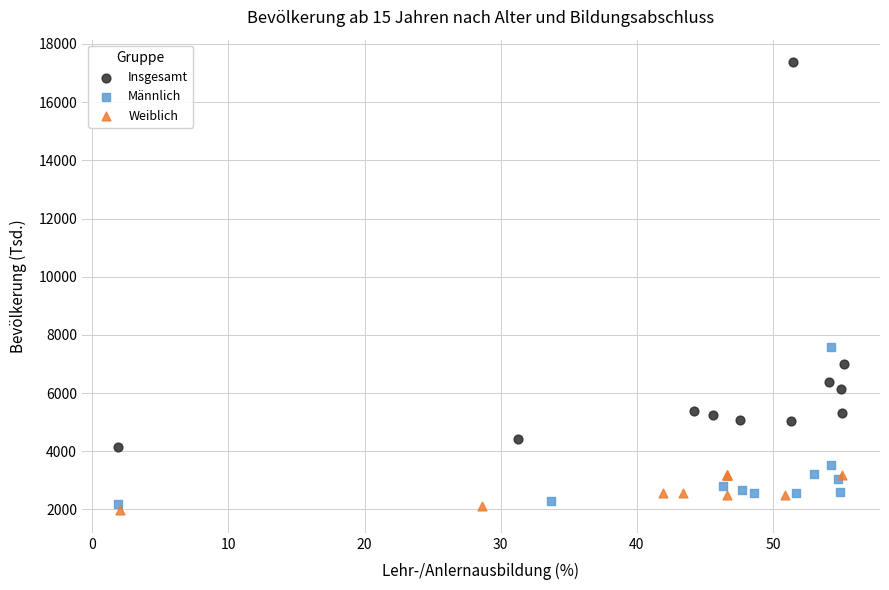

Which series reaches the maximum Y coordinate?

Insgesamt